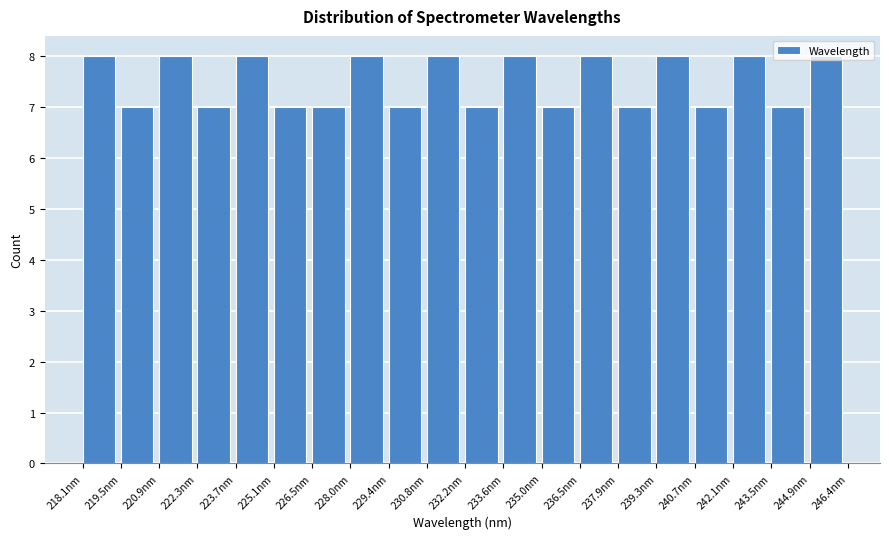

Reading left to right, list every bar in this chart as the range it spans on the x-axis followed by its height. Neither the bar edges nor the heights are printed on the chart, so give them approximately, as read against the axes.

218.0 to 219.4: 8
219.4 to 220.8: 7
220.8 to 222.4: 8
222.4 to 223.8: 7
223.8 to 225.2: 8
225.2 to 226.6: 7
226.6 to 228.0: 7
228.0 to 229.4: 8
229.4 to 230.8: 7
230.8 to 232.2: 8
232.2 to 233.6: 7
233.6 to 235.0: 8
235.0 to 236.4: 7
236.4 to 237.8: 8
237.8 to 239.2: 7
239.2 to 240.6: 8
240.6 to 242.2: 7
242.2 to 243.6: 8
243.6 to 245.0: 7
245.0 to 246.4: 8